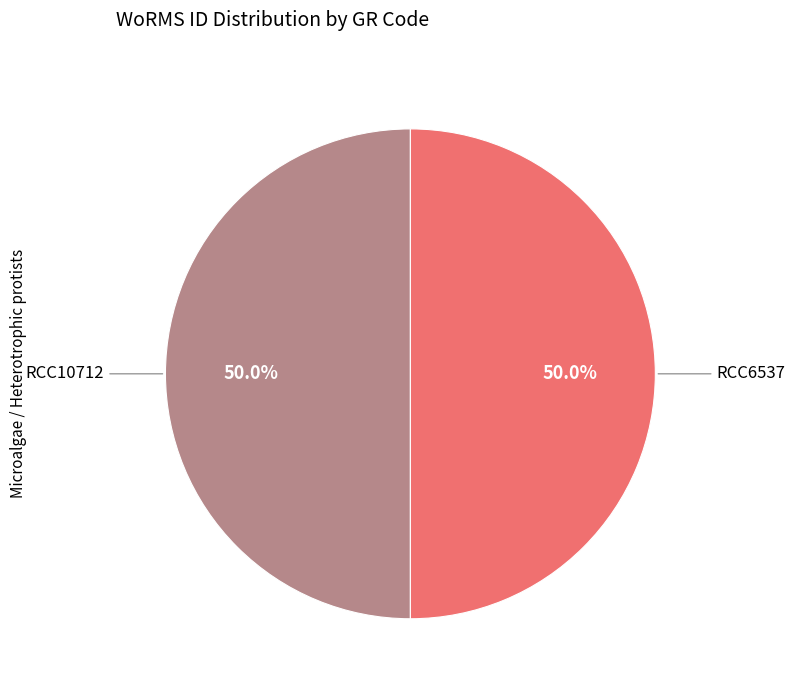

How many segments does this pie chart have?

2